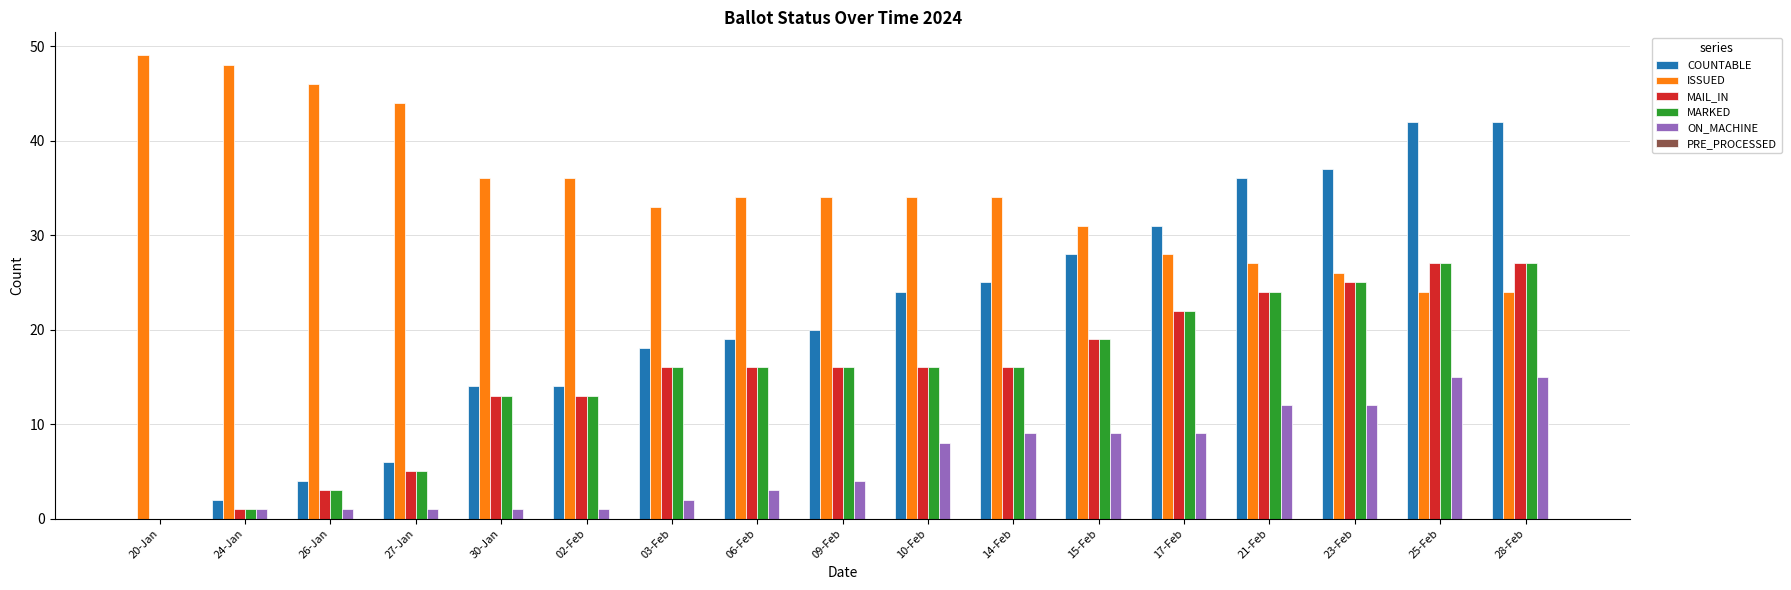

Which series has the largest total across all categories?

ISSUED